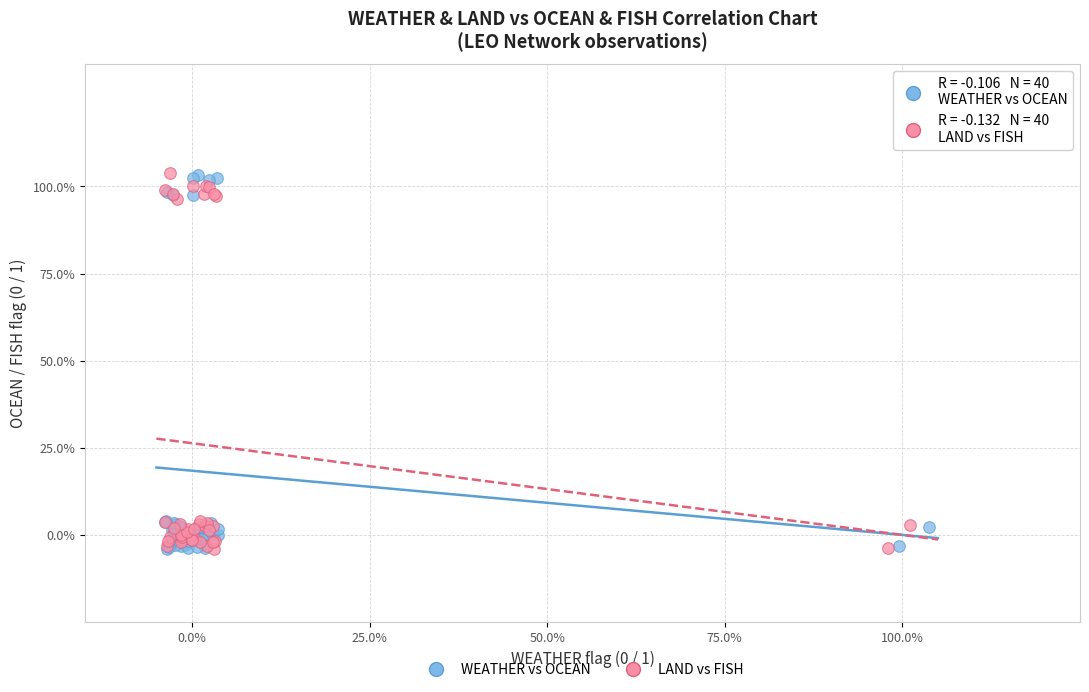

What are all the series names shown in the legend?

WEATHER vs OCEAN, LAND vs FISH